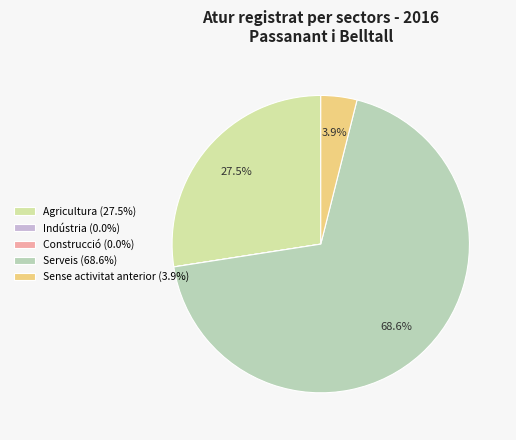

Is it true that Agricultura is 37% of the pie?

False